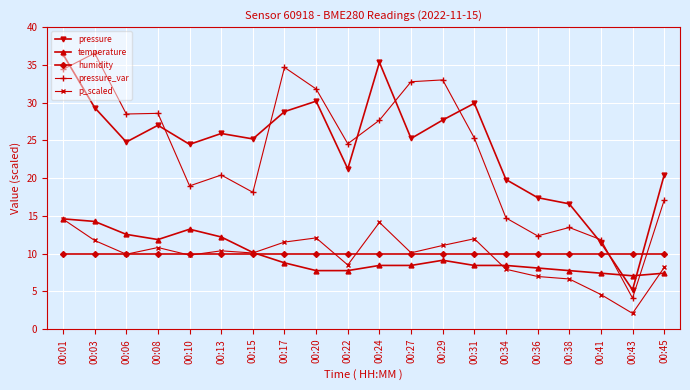

True or false: humidity and pressure intersect in this chart.

True